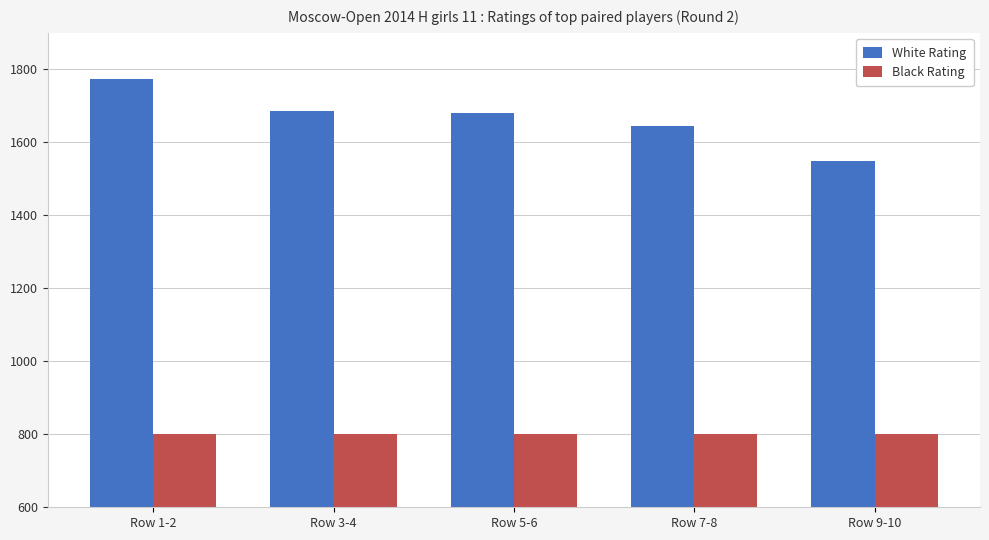

What is the label of the 2nd bar from the left?

Row 3-4